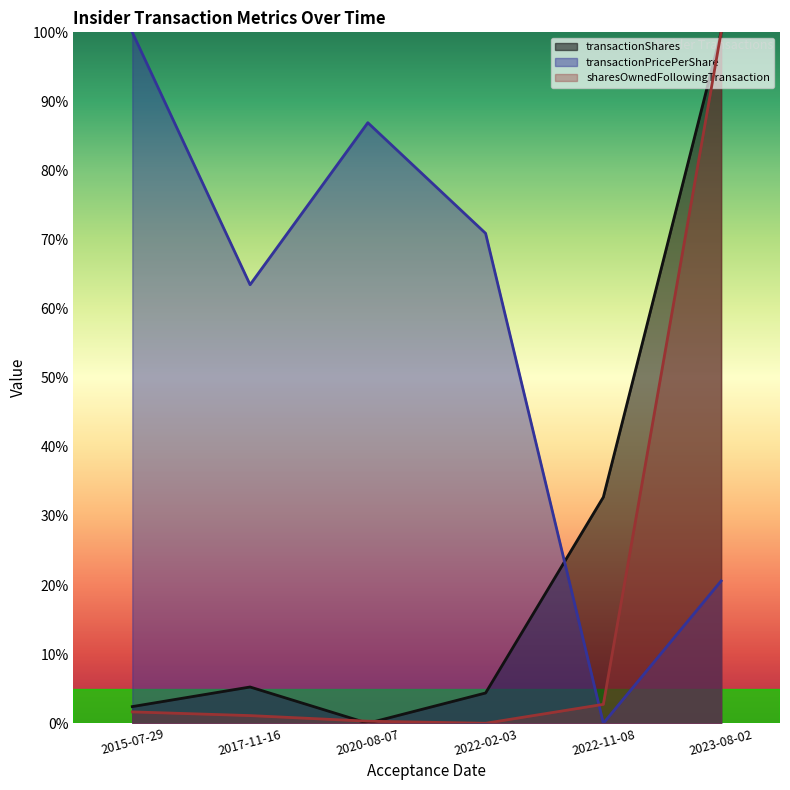

True or false: transactionPricePerShare and transactionShares cross at least once.

True